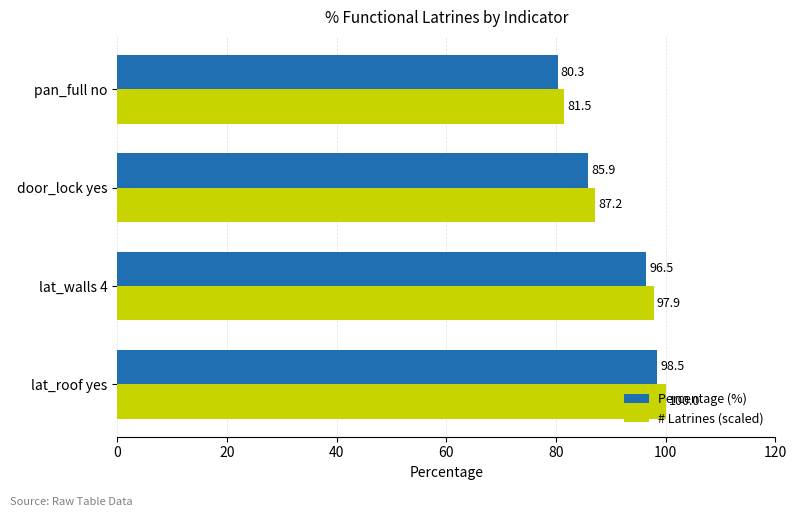

At which label is Percentage (%) closest to 89?

door_lock yes